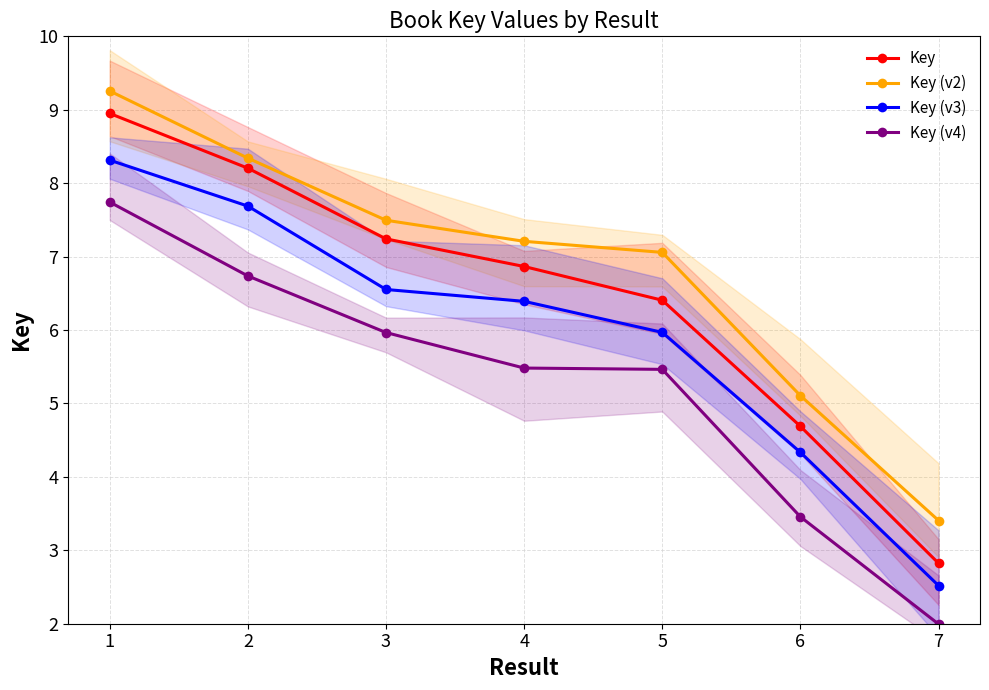

The value of Key (v3) at 4 is 1.5. True or false?

False